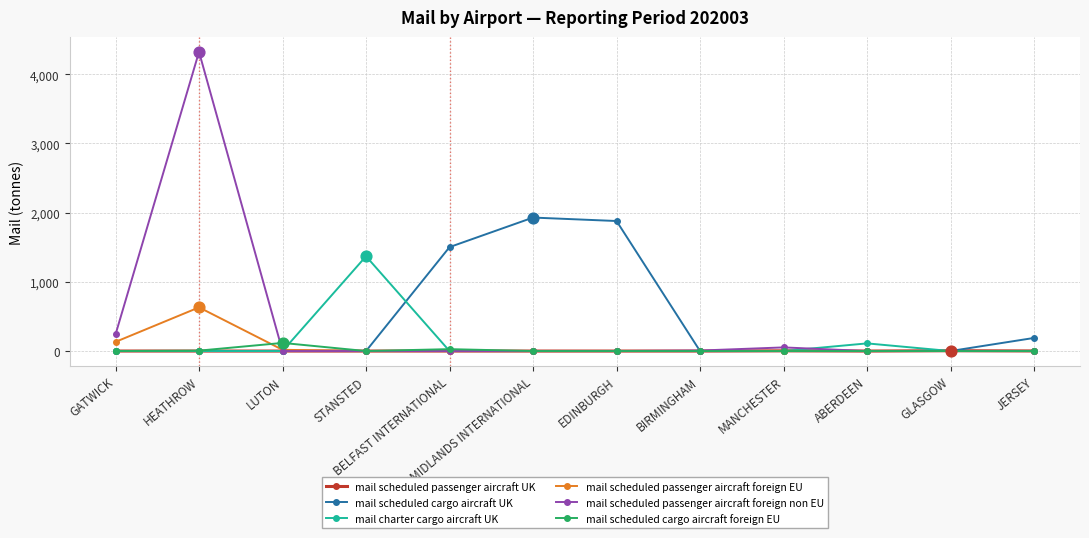

Which series has the largest range (max minus min)?

mail scheduled passenger aircraft foreign non EU